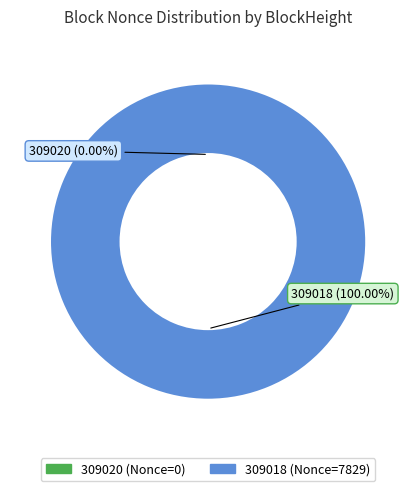

True or false: 309020 accounts for 13% of the total.

False